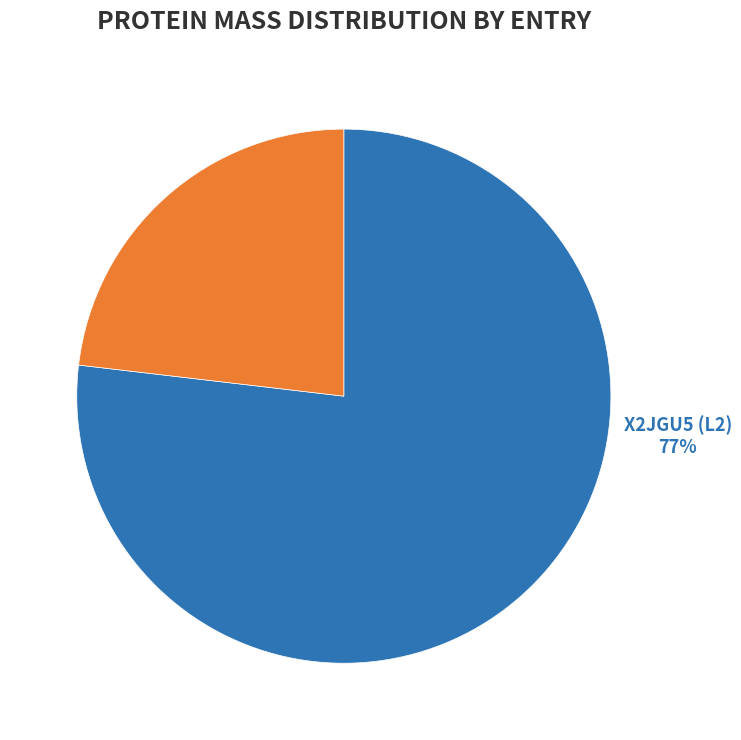

Is it true that X2JGU5 (L2) is 77% of the pie?

True